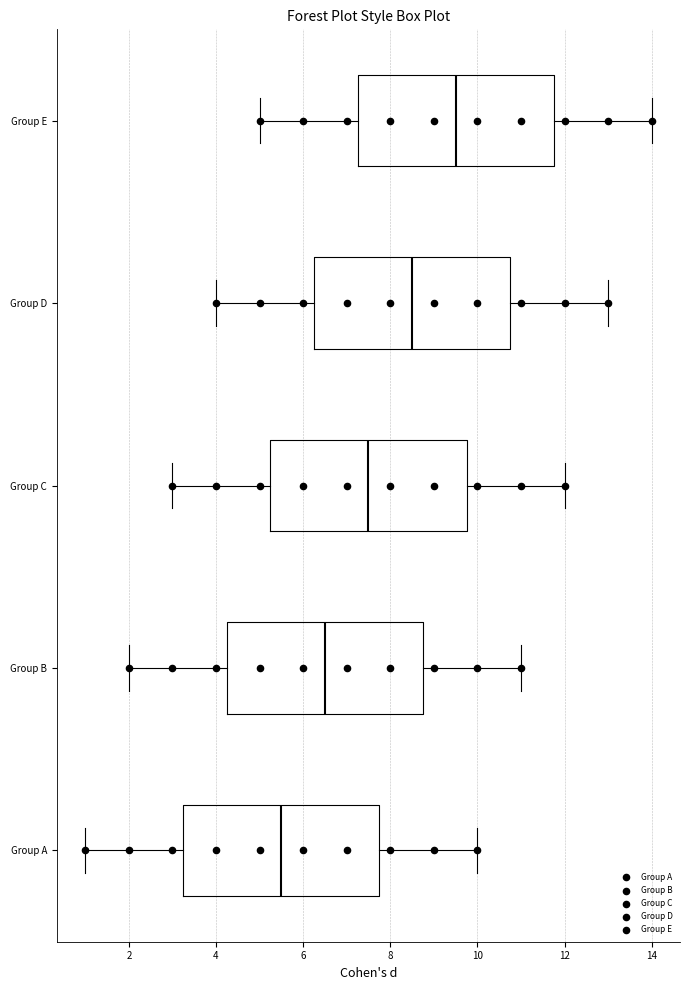

Which box's median line is the furthest to the right?

Group E